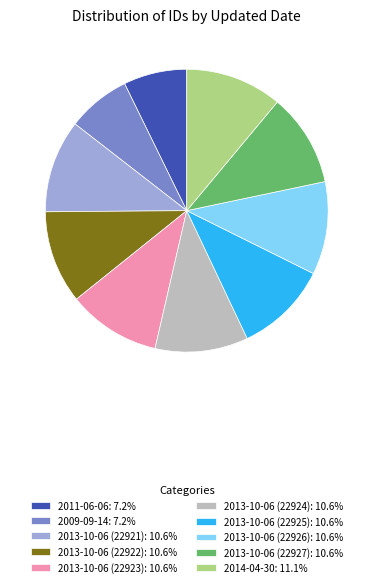

What is the ratio of the value at 2013-10-06 (22922): 10.6% to the value at 2013-10-06 (22923): 10.6%?

1.0